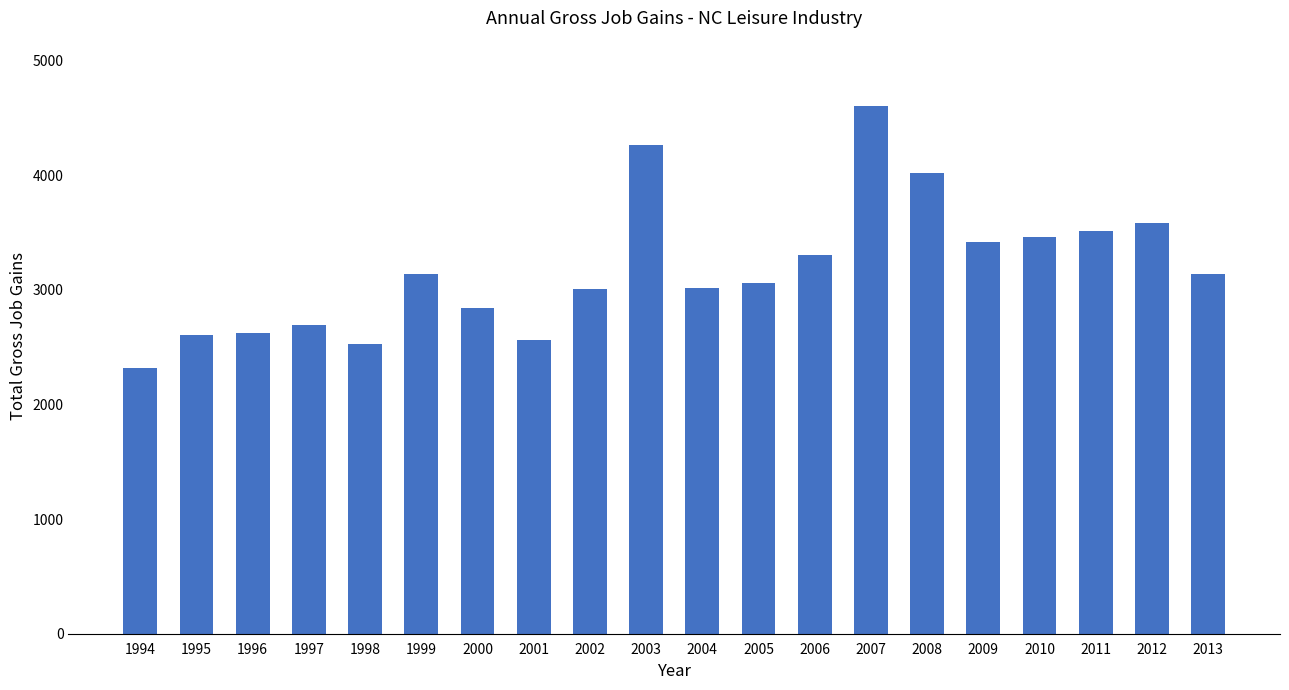

True or false: the data shows 783 at 1995.

False